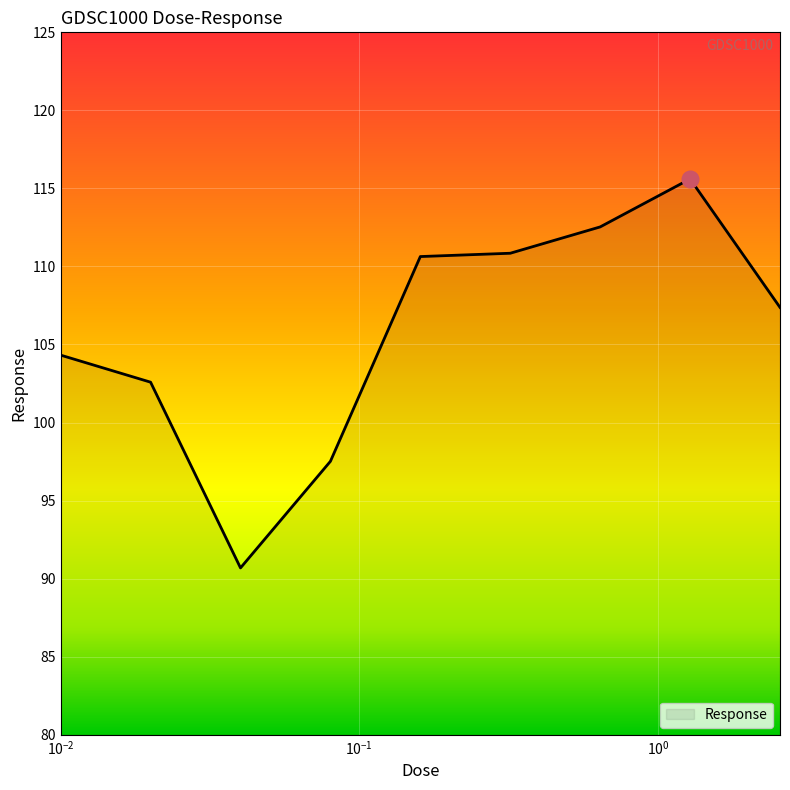

What is the difference between the maximum and minimum values?

24.9